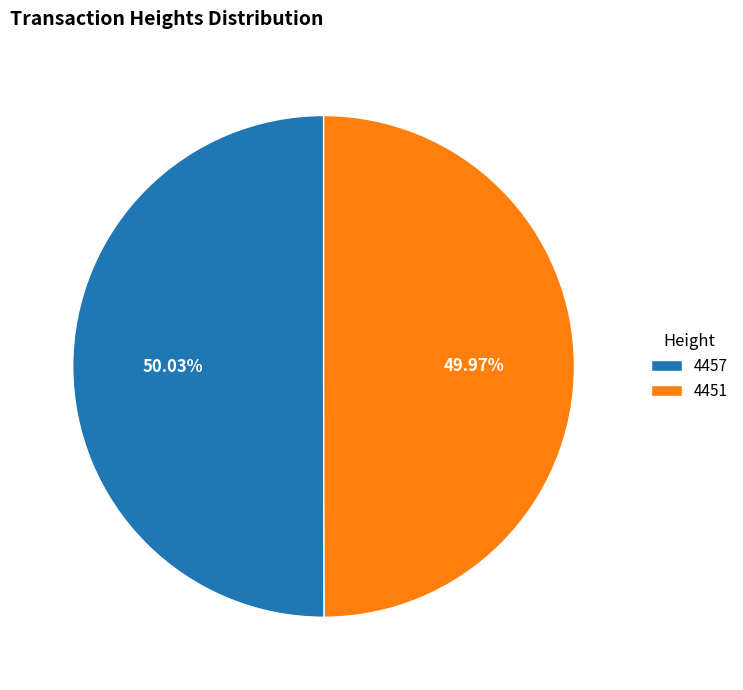

True or false: 4457 accounts for 57% of the total.

False